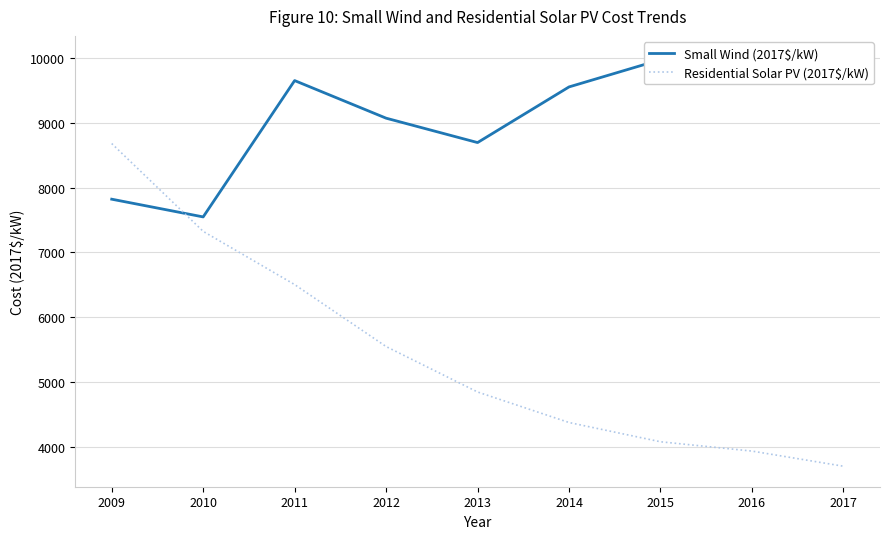

Reading left to right, what are all the values shown in this chart?

Small Wind (2017$/kW): 7823.0	7549.0	9656.0	9075.0	8698.0	9558.0	9978.0	9673.0	10030.0
Residential Solar PV (2017$/kW): 8683.0	7326.0	6503.5	5545.7	4843.4	4371.6	4074.1	3930.1	3696.0